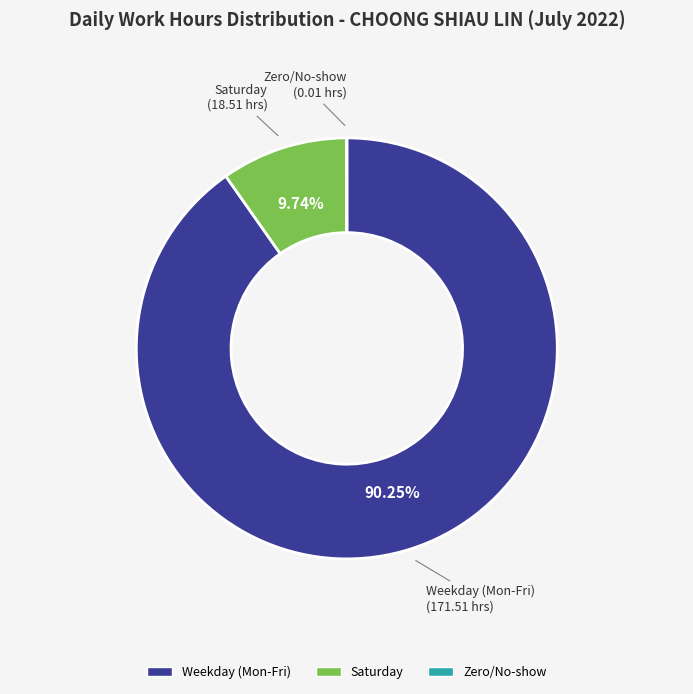

Is there any slice that represents more than half of the pie?

Yes